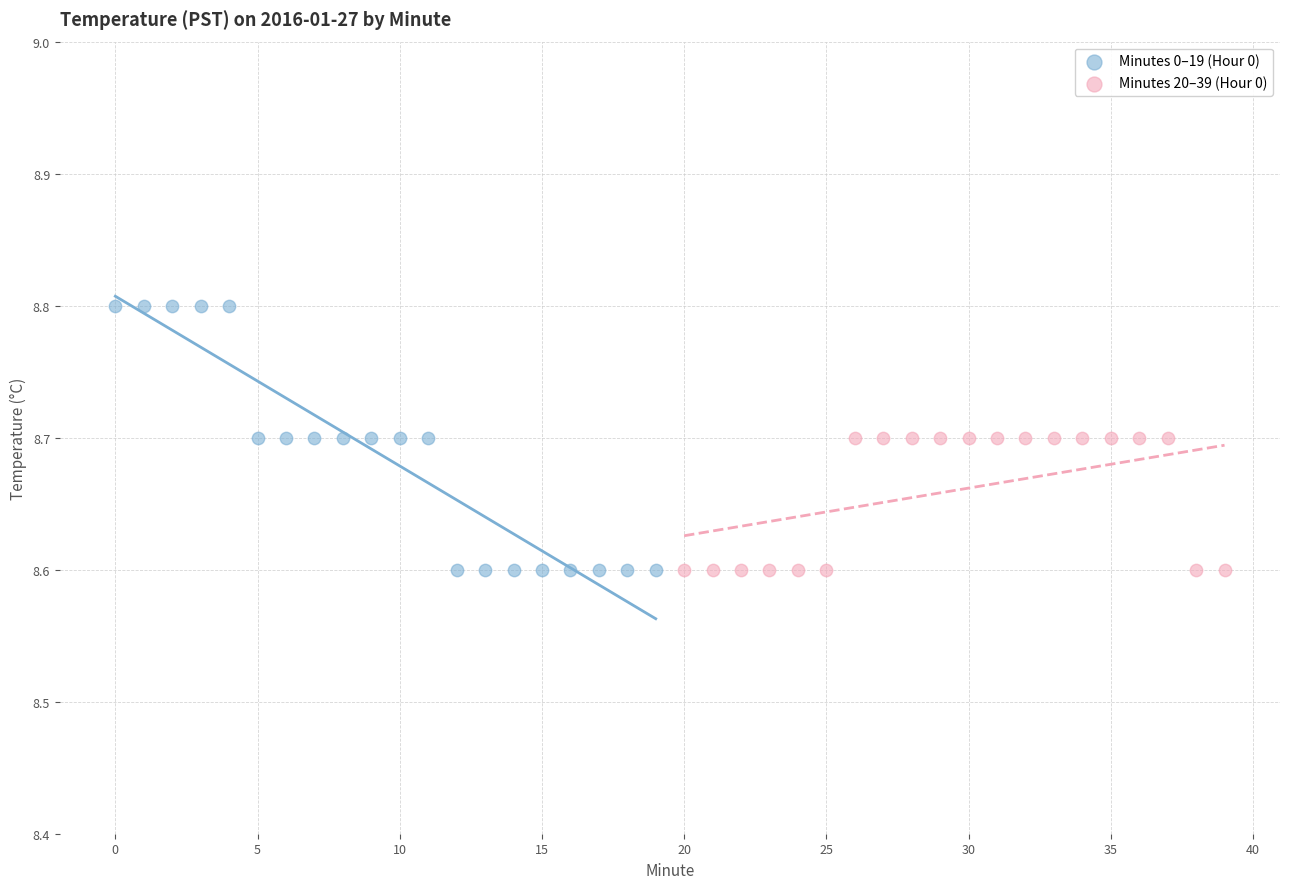

Which series reaches the maximum Y coordinate?

Minutes 0–19 (Hour 0)